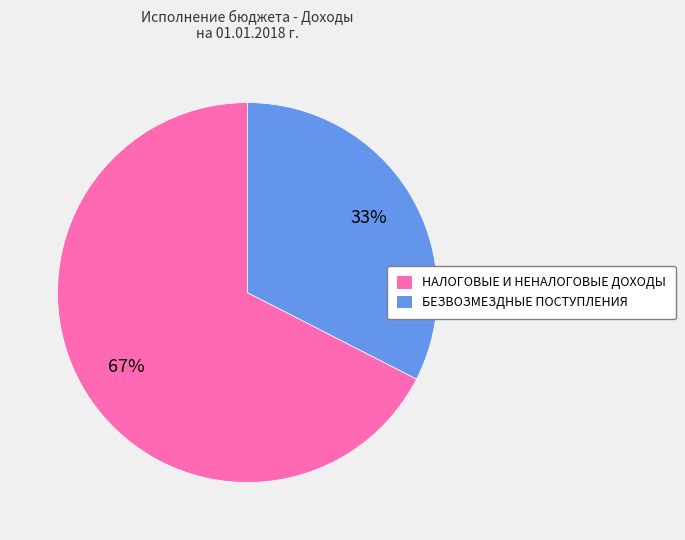

How many segments does this pie chart have?

2